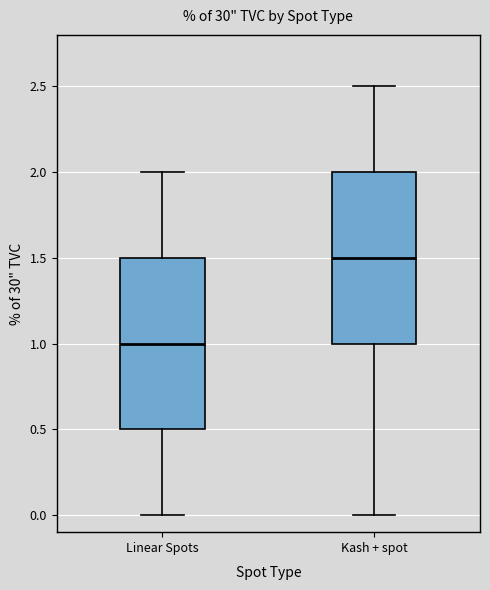

Reading left to right, read every box against the y-axis: the position of its median line, the range the box covers, and the ends of its whiskers. The values are not printed on the chart, so give them approximately, as read against the axis.

Linear Spots: median 1.0, box 0.5 to 1.5, whiskers 0.0 to 2.0
Kash + spot: median 1.5, box 1.0 to 2.0, whiskers 0.0 to 2.5